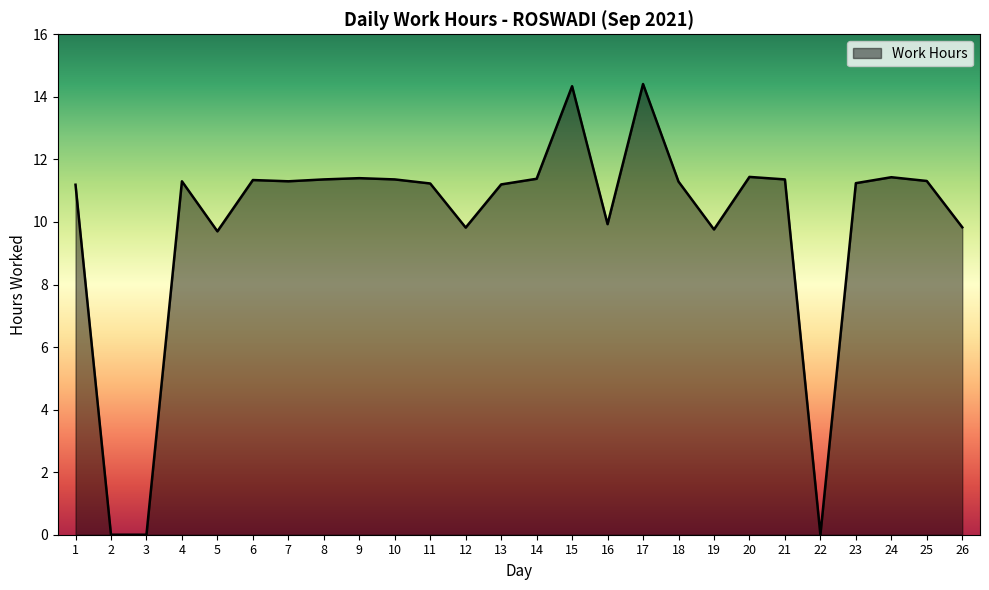

What is the change in value from 3 to 20?

+11.4